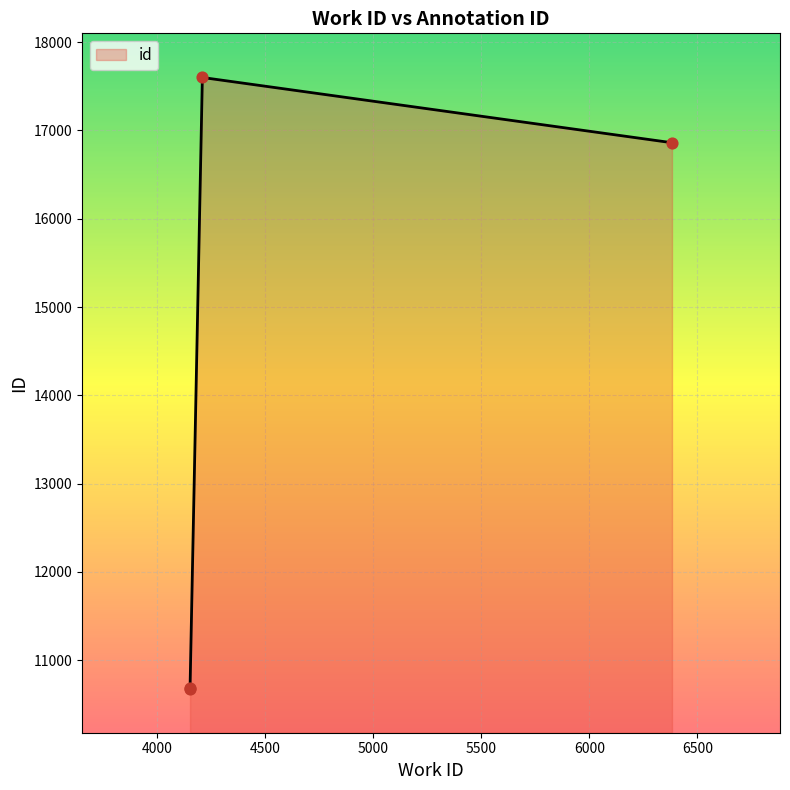

Which has a higher value, 4151 or 4208?

4208